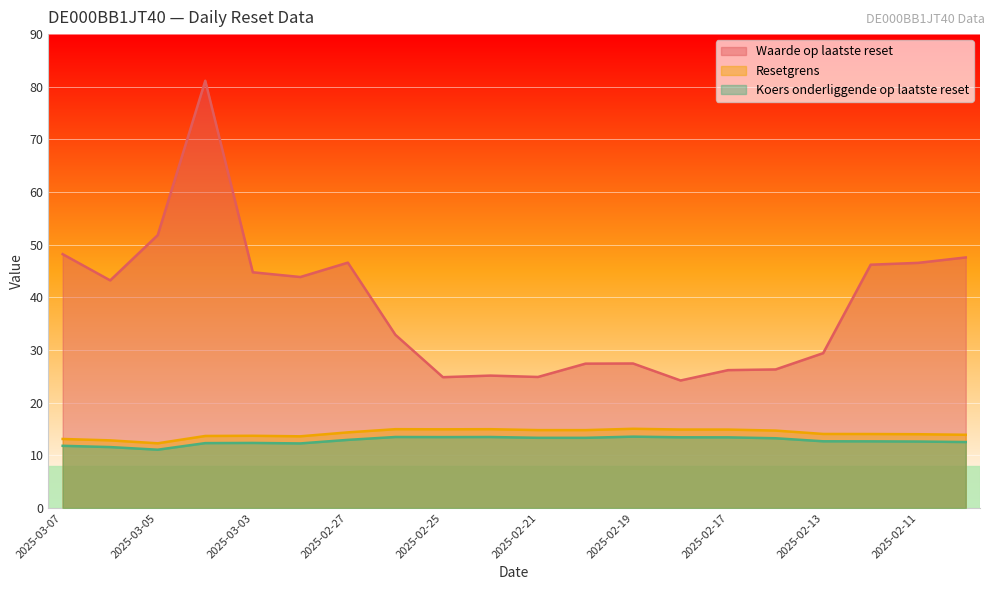

True or false: Waarde op laatste reset and Resetgrens intersect in this chart.

False